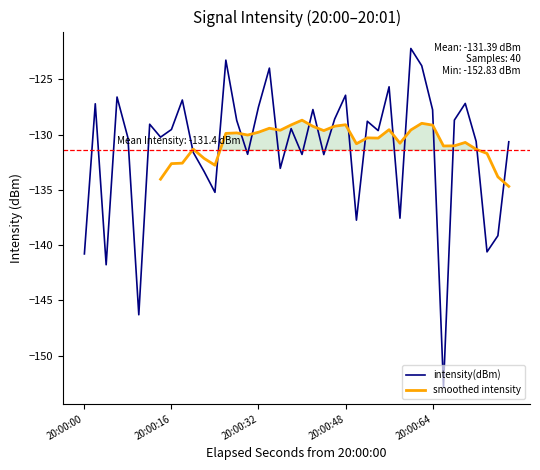

Reading left to right, extract all data points from this chart.

-140.8	-127.2	-141.8	-126.6	-130.3	-146.3	-129.1	-130.2	-129.5	-126.9	-131.6	-133.3	-135.2	-123.3	-128.7	-131.8	-127.5	-124.0	-133.1	-129.5	-131.8	-127.7	-131.8	-128.6	-126.4	-137.7	-128.8	-129.6	-125.7	-137.6	-122.2	-123.8	-127.8	-152.8	-128.7	-127.2	-130.6	-140.6	-139.1	-130.6